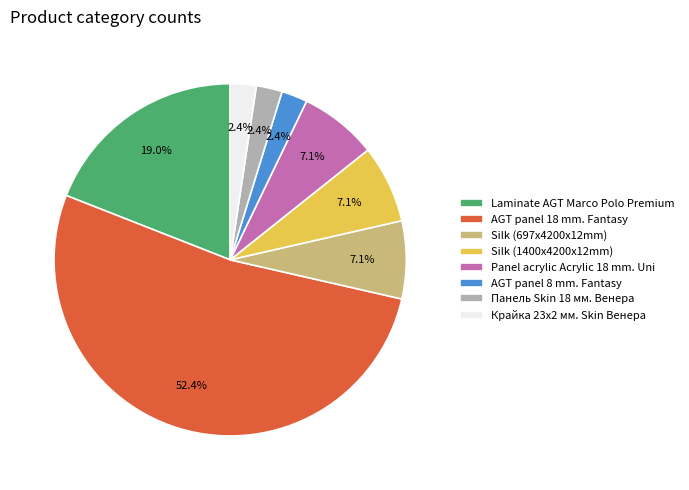

What is the ratio of the value at Silk (697x4200x12mm) to the value at Silk (1400x4200x12mm)?

1.0